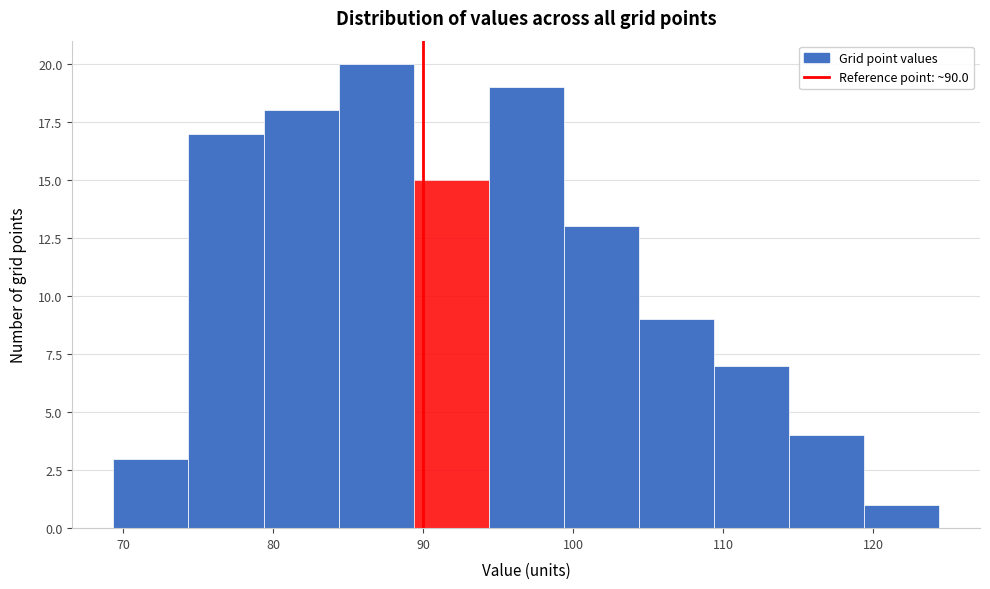

Reading left to right, list every bar in this chart as the range it spans on the x-axis followed by its height. Neither the bar edges nor the heights are printed on the chart, so give them approximately, as read against the axes.

69 to 74: 3
74 to 79: 17
79 to 84: 18
84 to 89: 20
89 to 94: 15
94 to 99: 19
99 to 104: 13
104 to 109: 9
109 to 114: 7
114 to 119: 4
119 to 124: 1